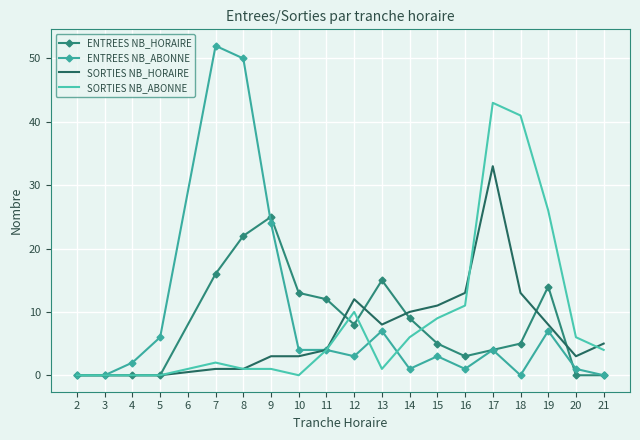

Is it true that SORTIES NB_HORAIRE equals 13 at 18?

True